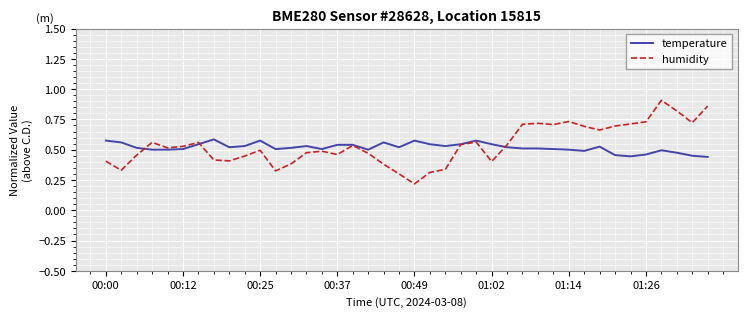

List the series in order of their peak value, highest first.

humidity, temperature